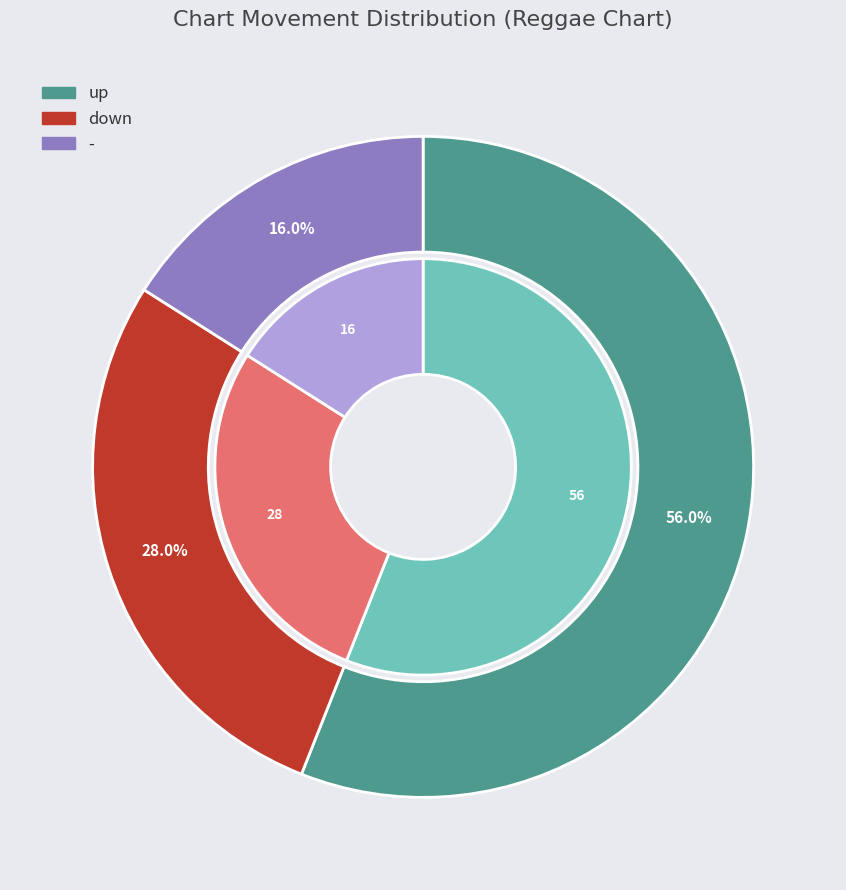

Between - and up, which is larger?

up